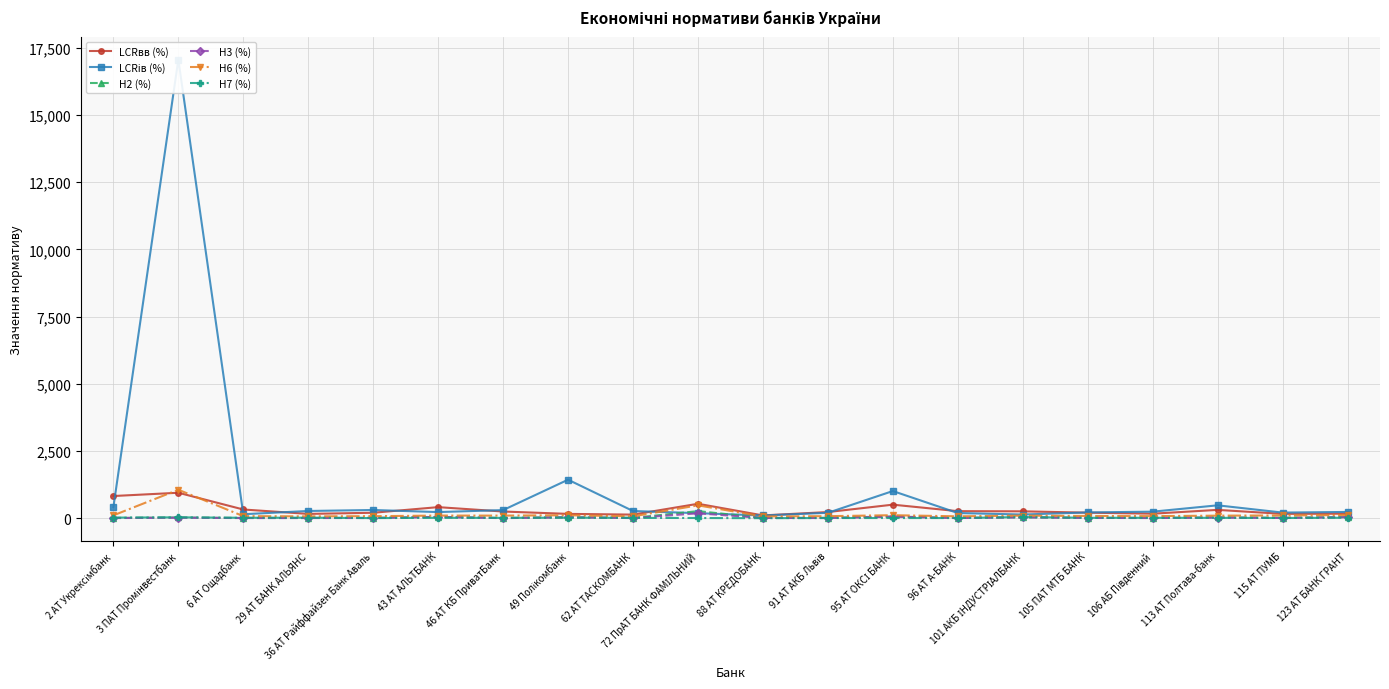

Reading left to right, extract all data points from this chart.

LCRвв (%): 2 АТ Укрексімбанк=829.3	3 ПАТ Промінвестбанк=951.3	6 АТ Ощадбанк=328.7	29 АТ БАНК АЛЬЯНС=164.4	36 АТ Райффайзен Банк Аваль=207.3	43 АТ АЛЬТБАНК=416.2	46 АТ КБ ПриватБанк=253.1	49 Полікомбанк=165.4	62 АТ ТАСКОМБАНК=138.1	72 ПрАТ БАНК ФАМІЛЬНИЙ=541.3	88 АТ КРЕДОБАНК=108.2	91 АТ АКБ Львів=233.2	95 АТ ОКСІ БАНК=508.2	96 АТ А-БАНК=266.5	101 АКБ ІНДУСТРІАЛБАНК=260.3	105 ПАТ МТБ БАНК=210.1	106 АБ Південний=172.6	113 АТ Полтава-банк=314.0	115 АТ ПУМБ=166.2	123 АТ БАНК ГРАНТ=172.9
LCRів (%): 2 АТ Укрексімбанк=413.3	3 ПАТ Промінвестбанк=17059.1	6 АТ Ощадбанк=152.3	29 АТ БАНК АЛЬЯНС=273.3	36 АТ Райффайзен Банк Аваль=309.8	43 АТ АЛЬТБАНК=232.4	46 АТ КБ ПриватБанк=306.3	49 Полікомбанк=1436.5	62 АТ ТАСКОМБАНК=271.7	72 ПрАТ БАНК ФАМІЛЬНИЙ=191.6	88 АТ КРЕДОБАНК=106.0	91 АТ АКБ Львів=205.2	95 АТ ОКСІ БАНК=1014.7	96 АТ А-БАНК=196.7	101 АКБ ІНДУСТРІАЛБАНК=141.2	105 ПАТ МТБ БАНК=219.5	106 АБ Південний=247.5	113 АТ Полтава-банк=483.6	115 АТ ПУМБ=213.7	123 АТ БАНК ГРАНТ=237.5
Н2 (%): 2 АТ Укрексімбанк=15.3	3 ПАТ Промінвестбанк=33.1	6 АТ Ощадбанк=13.6	29 АТ БАНК АЛЬЯНС=12.6	36 АТ Райффайзен Банк Аваль=19.4	43 АТ АЛЬТБАНК=51.3	46 АТ КБ ПриватБанк=14.2	49 Полікомбанк=39.1	62 АТ ТАСКОМБАНК=16.2	72 ПрАТ БАНК ФАМІЛЬНИЙ=267.9	88 АТ КРЕДОБАНК=15.3	91 АТ АКБ Львів=19.3	95 АТ ОКСІ БАНК=68.1	96 АТ А-БАНК=15.2	101 АКБ ІНДУСТРІАЛБАНК=37.0	105 ПАТ МТБ БАНК=18.1	106 АБ Південний=12.3	113 АТ Полтава-банк=35.9	115 АТ ПУМБ=20.3	123 АТ БАНК ГРАНТ=46.6
Н3 (%): 2 АТ Укрексімбанк=9.7	3 ПАТ Промінвестбанк=21.9	6 АТ Ощадбанк=10.1	29 АТ БАНК АЛЬЯНС=10.8	36 АТ Райффайзен Банк Аваль=12.2	43 АТ АЛЬТБАНК=49.1	46 АТ КБ ПриватБанк=7.1	49 Полікомбанк=38.3	62 АТ ТАСКОМБАНК=9.1	72 ПрАТ БАНК ФАМІЛЬНИЙ=186.9	88 АТ КРЕДОБАНК=13.7	91 АТ АКБ Львів=11.1	95 АТ ОКСІ БАНК=59.8	96 АТ А-БАНК=10.1	101 АКБ ІНДУСТРІАЛБАНК=37.0	105 ПАТ МТБ БАНК=16.1	106 АБ Південний=10.5	113 АТ Полтава-банк=25.4	115 АТ ПУМБ=12.6	123 АТ БАНК ГРАНТ=40.5
Н6 (%): 2 АТ Укрексімбанк=110.5	3 ПАТ Промінвестбанк=1063.4	6 АТ Ощадбанк=81.5	29 АТ БАНК АЛЬЯНС=72.3	36 АТ Райффайзен Банк Аваль=79.5	43 АТ АЛЬТБАНК=102.3	46 АТ КБ ПриватБанк=101.0	49 Полікомбанк=114.7	62 АТ ТАСКОМБАНК=73.8	72 ПрАТ БАНК ФАМІЛЬНИЙ=482.4	88 АТ КРЕДОБАНК=69.0	91 АТ АКБ Львів=79.9	95 АТ ОКСІ БАНК=116.5	96 АТ А-БАНК=74.3	101 АКБ ІНДУСТРІАЛБАНК=100.5	105 ПАТ МТБ БАНК=86.5	106 АБ Південний=81.0	113 АТ Полтава-банк=99.6	115 АТ ПУМБ=106.8	123 АТ БАНК ГРАНТ=123.2
Н7 (%): 2 АТ Укрексімбанк=26.4	3 ПАТ Промінвестбанк=36.5	6 АТ Ощадбанк=20.8	29 АТ БАНК АЛЬЯНС=23.6	36 АТ Райффайзен Банк Аваль=8.2	43 АТ АЛЬТБАНК=19.3	46 АТ КБ ПриватБанк=16.6	49 Полікомбанк=24.3	62 АТ ТАСКОМБАНК=16.6	72 ПрАТ БАНК ФАМІЛЬНИЙ=11.5	88 АТ КРЕДОБАНК=5.0	91 АТ АКБ Львів=11.4	95 АТ ОКСІ БАНК=11.2	96 АТ А-БАНК=10.2	101 АКБ ІНДУСТРІАЛБАНК=47.5	105 ПАТ МТБ БАНК=19.1	106 АБ Південний=19.8	113 АТ Полтава-банк=18.0	115 АТ ПУМБ=12.1	123 АТ БАНК ГРАНТ=21.3